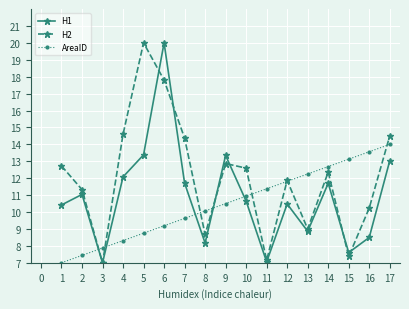

What is the difference between the maximum and minimum values in the AreaID series?

7.0